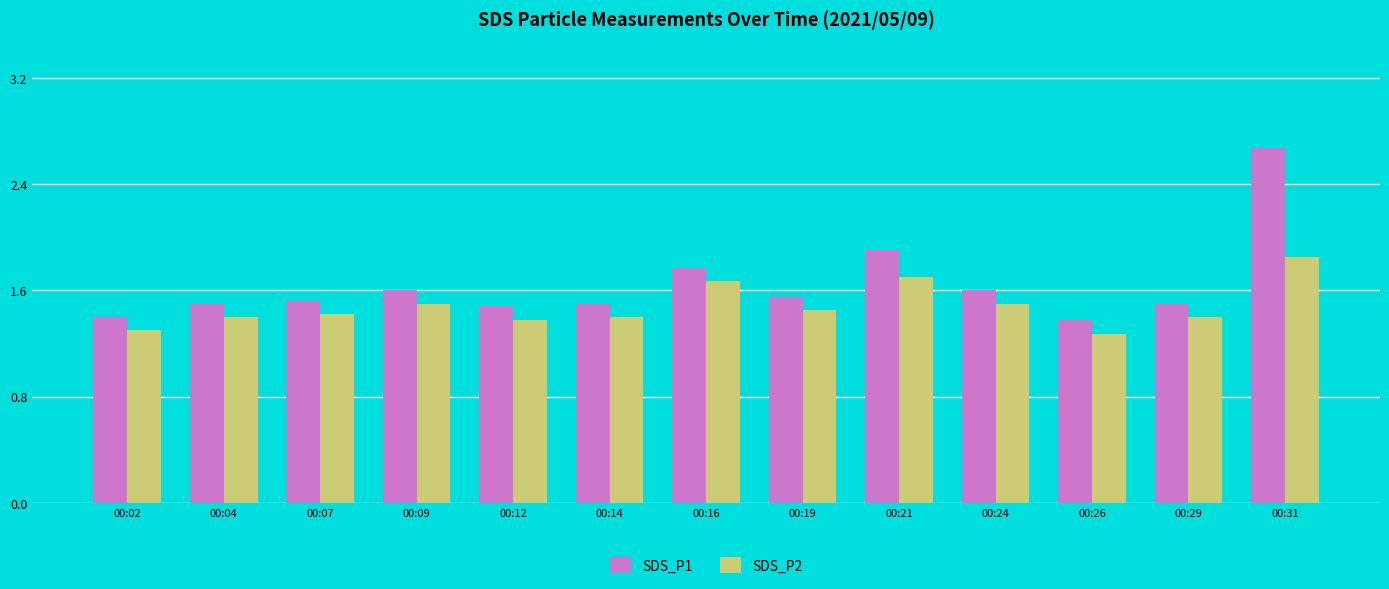

How many bars are there in total?

26